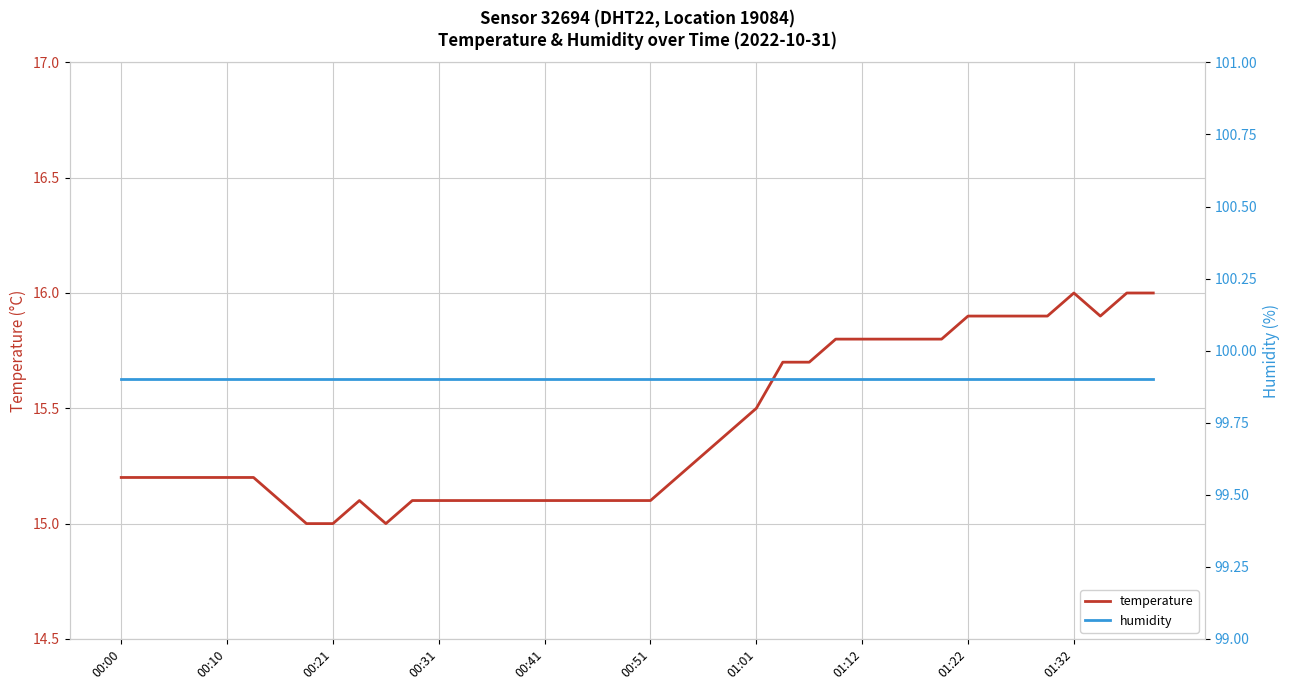

The value of temperature at 01:32 is 10.6. True or false?

False